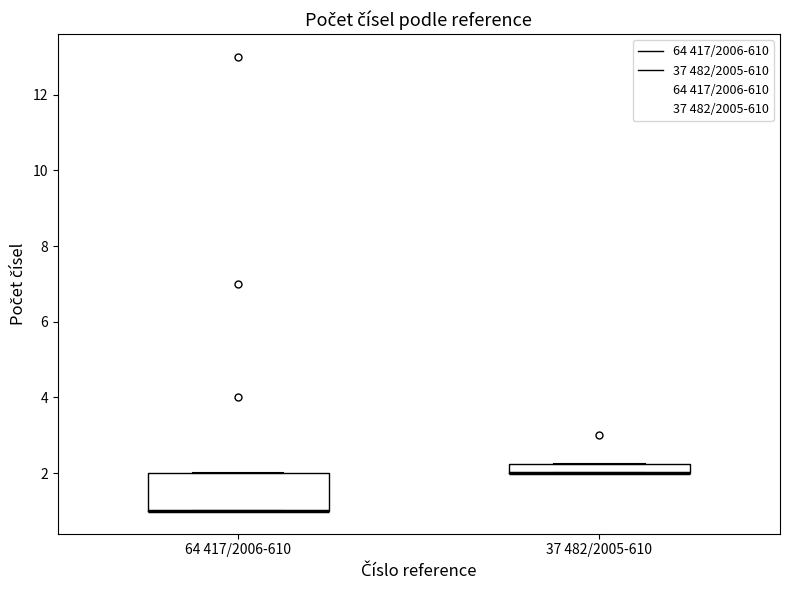

Which box is the tallest, from its lower edge to its upper edge?

64 417/2006-610